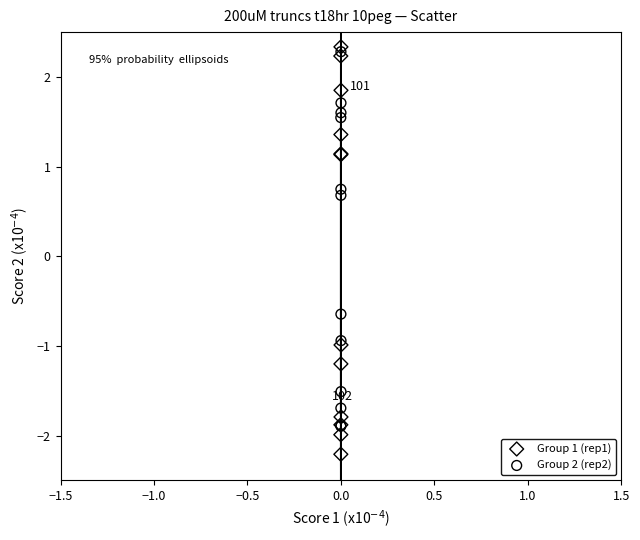

What are all the series names shown in the legend?

Group 1 (rep1), Group 2 (rep2)